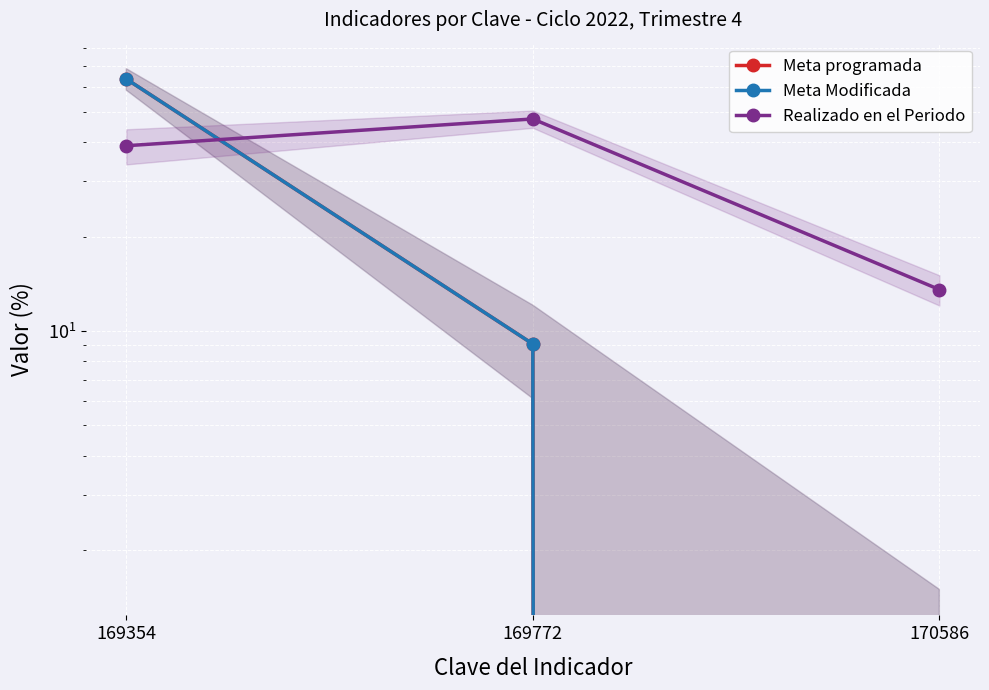

What is the difference between the Realizado en el Periodo values at 170586 and 169772?

33.9